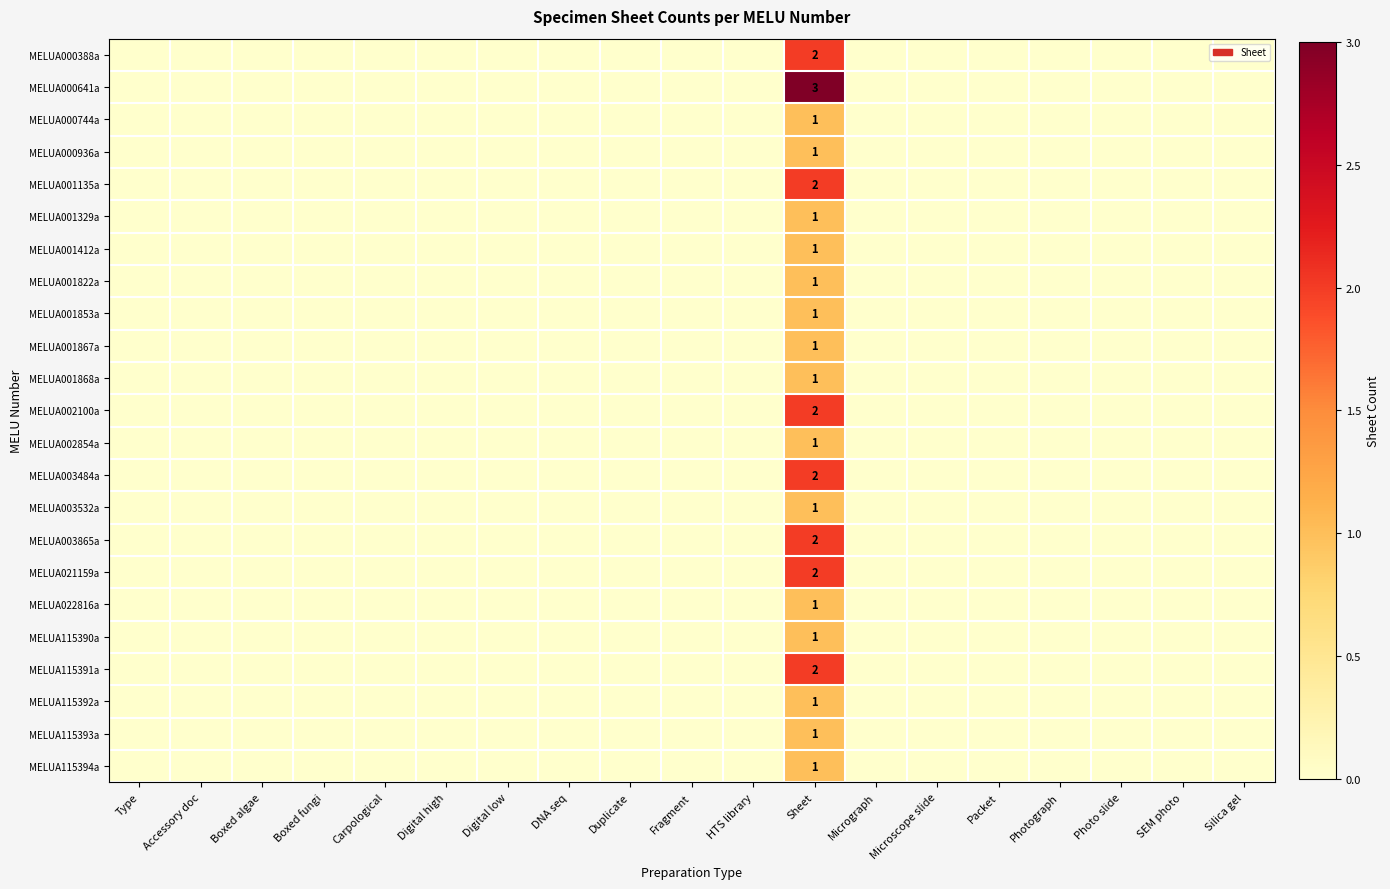

The MELUA001853a series shows 1 at Sheet. True or false?

True